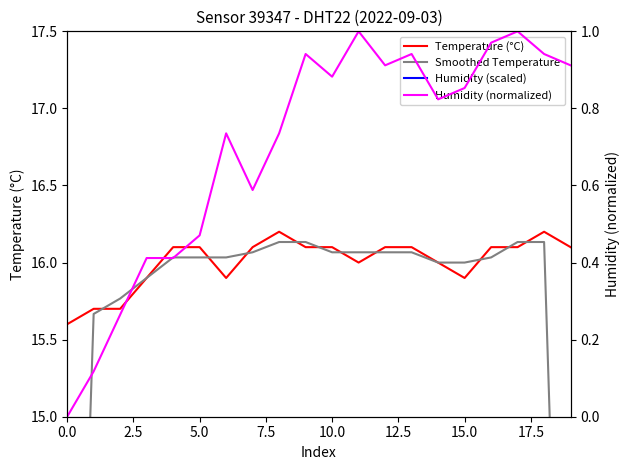

What is the label of the 2nd point from the right?

18